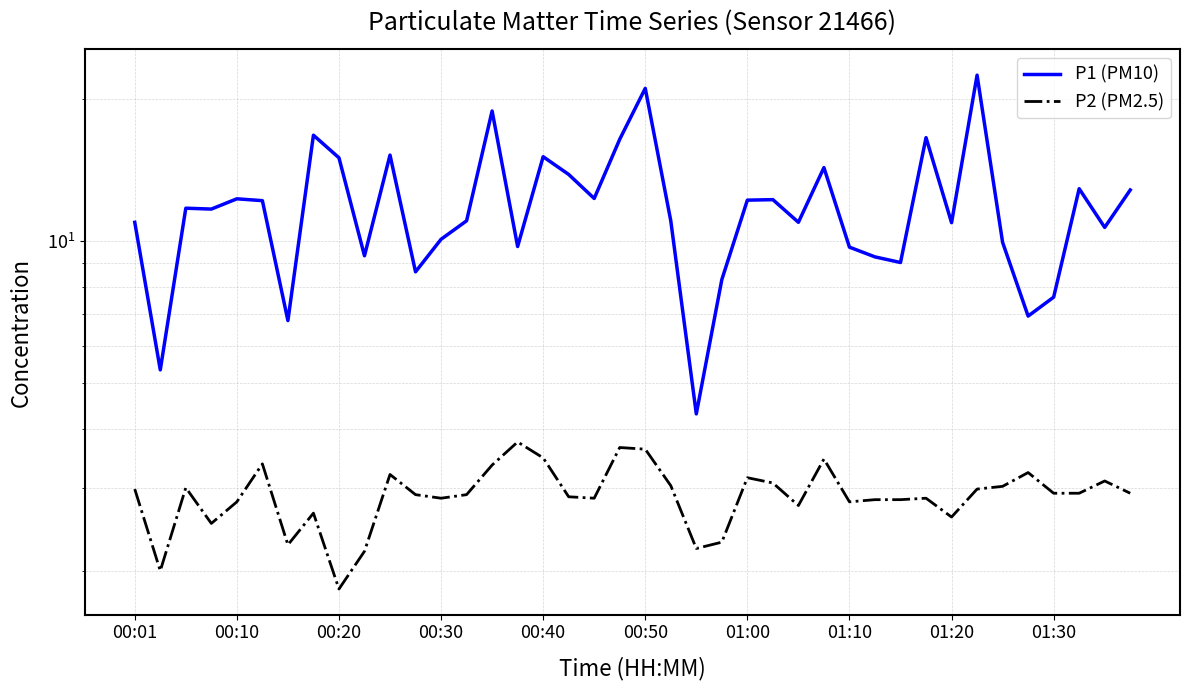

At 13, list the series in order from smallest to largest.

P2 (PM2.5), P1 (PM10)